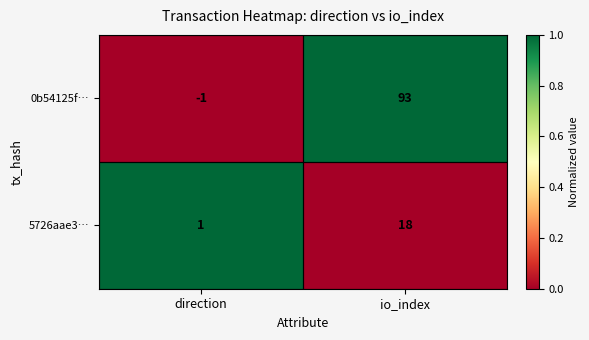

What is the total value across all series at io_index?

111